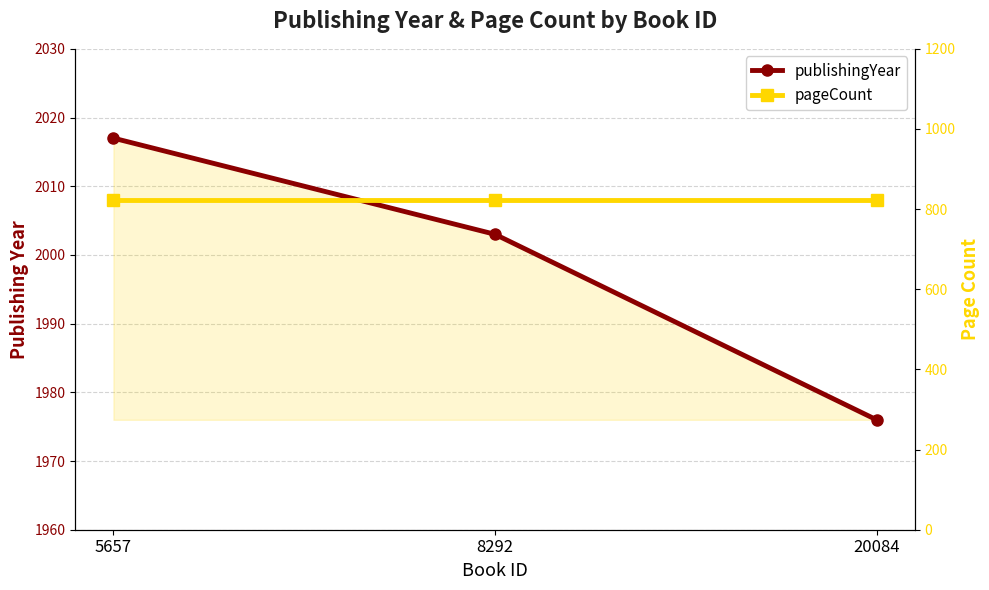

What is the sum of all publishingYear values?

5996